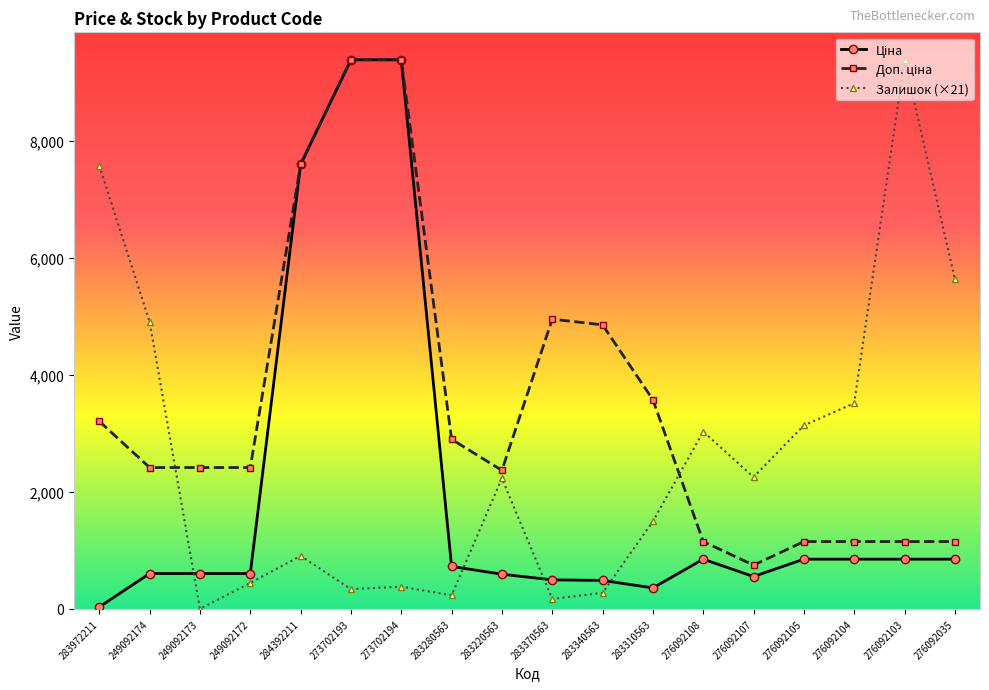

What is the spread (max minus min) of values at 283340563?

4580.3